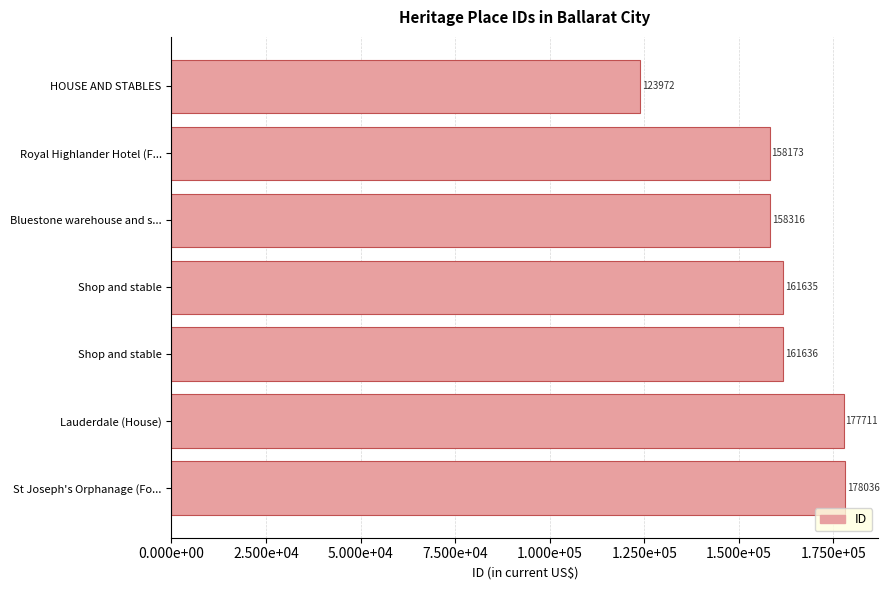

Are the bars horizontal?

Yes